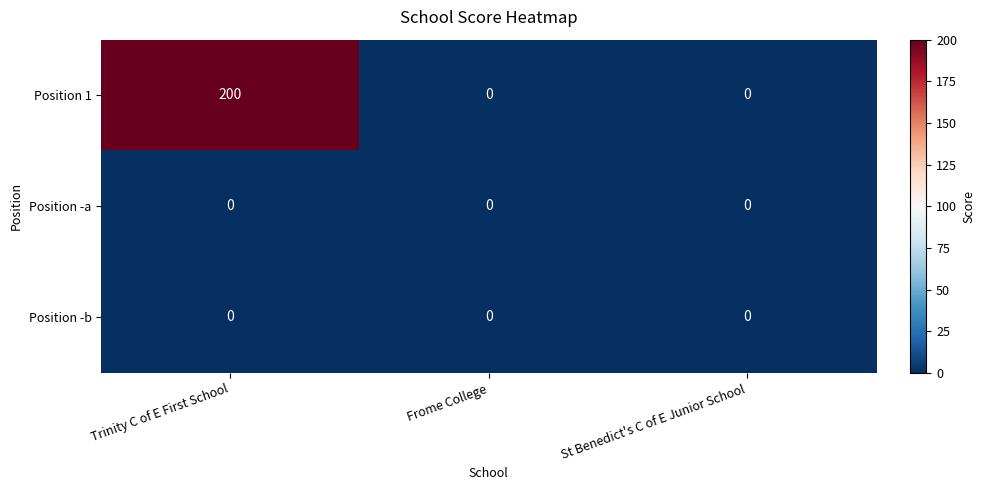

At how many categories does at least one series exceed 9?

1